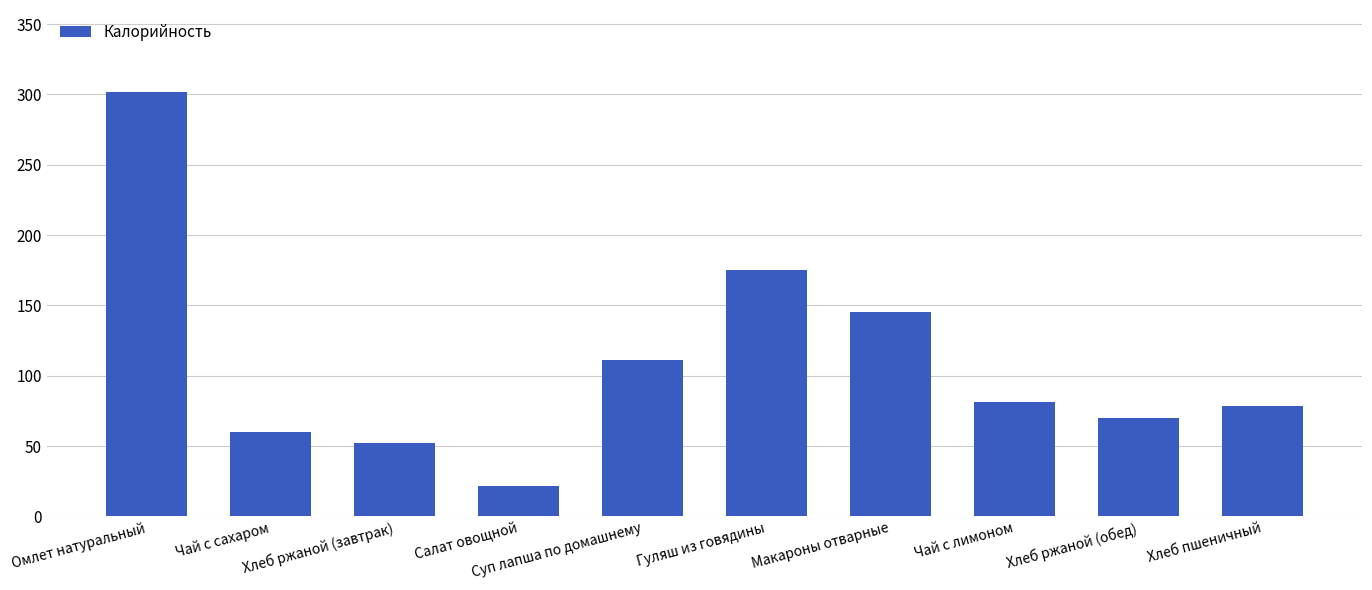

What is the sum of the values at Хлеб пшеничный and Гуляш из говядины?

253.6